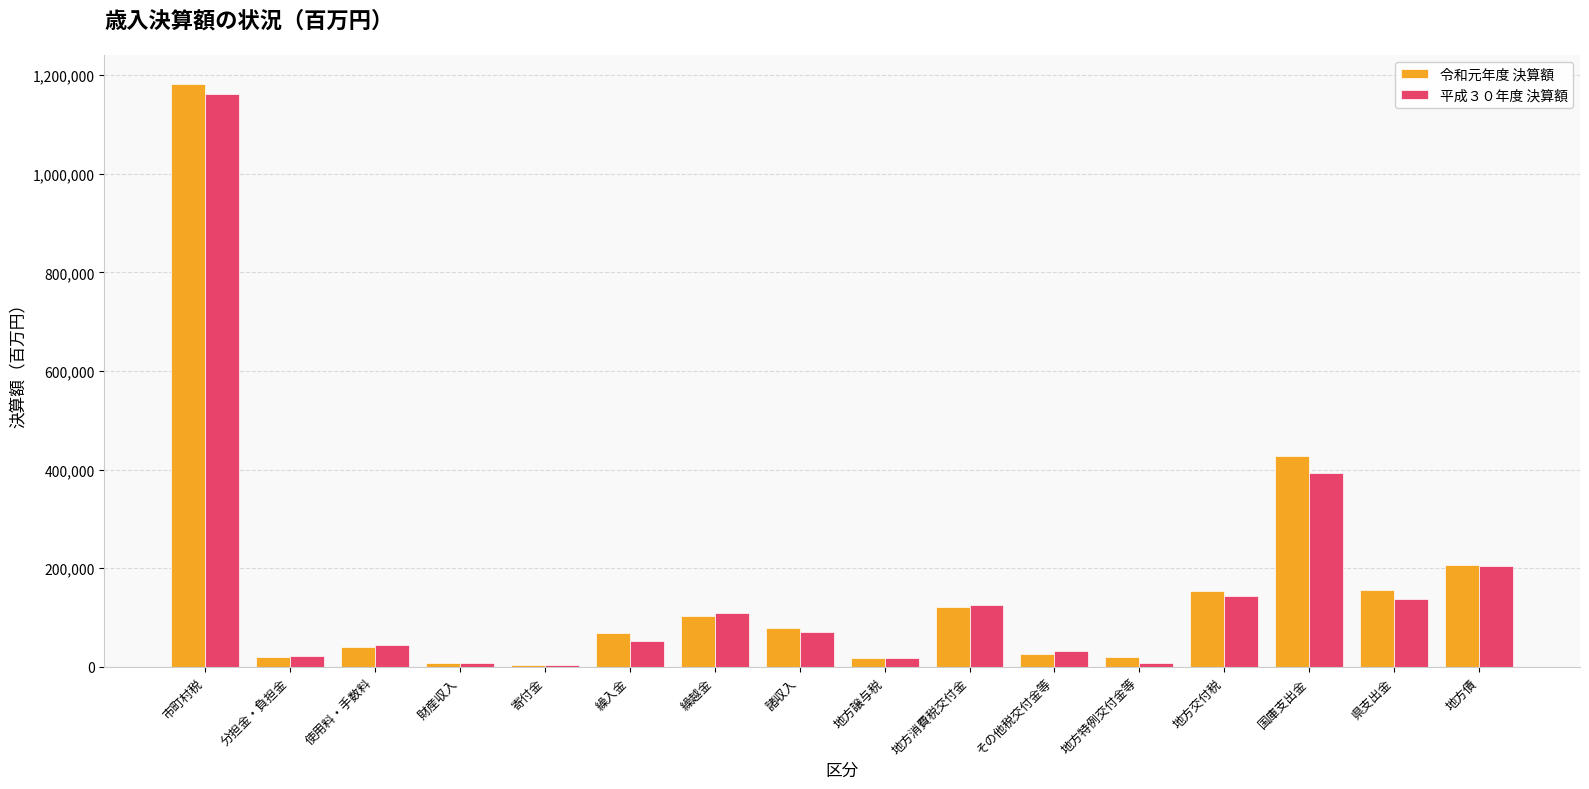

Where is 令和元年度 決算額 nearest to the value 593256?

国庫支出金